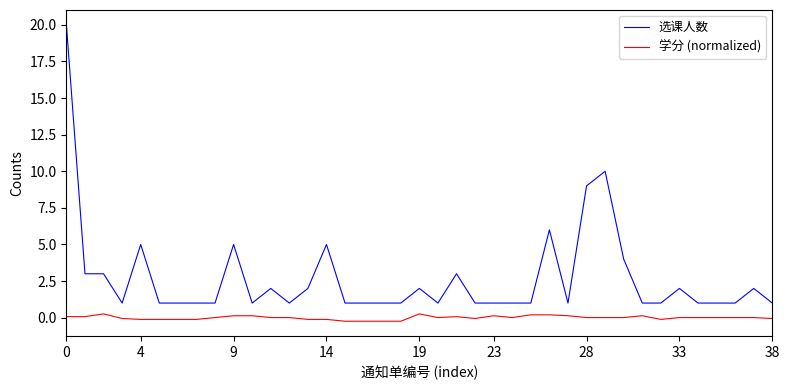

Which series has the largest total across all categories?

选课人数